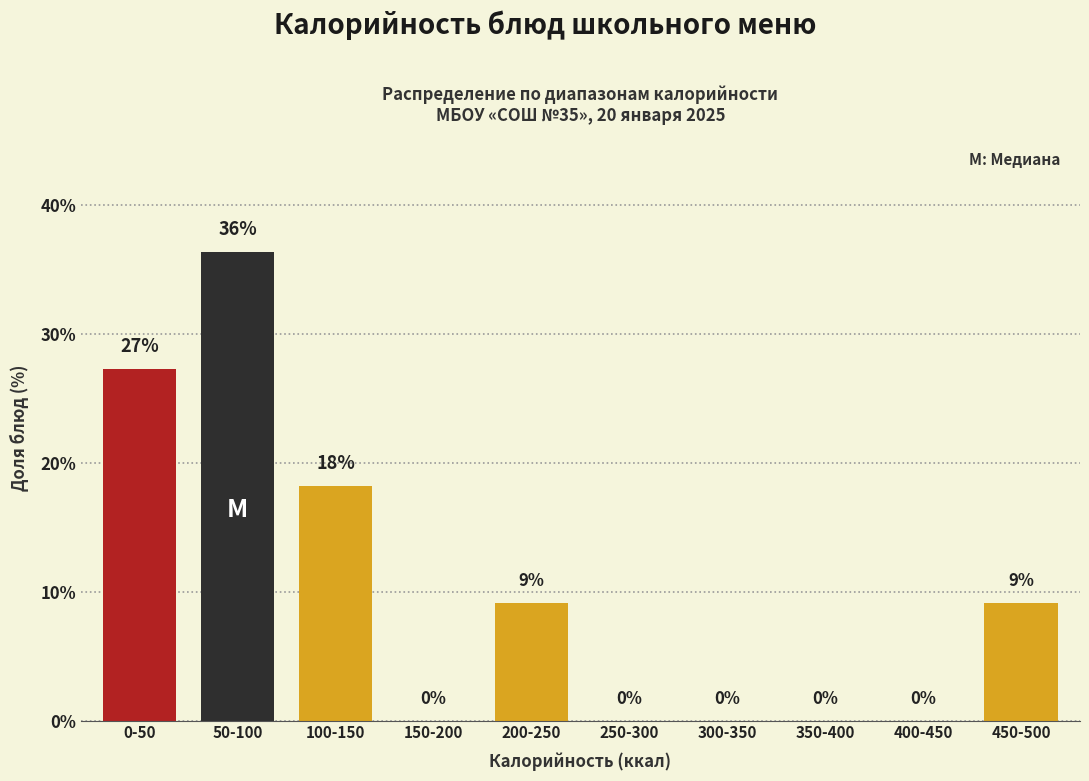

Between 400-450 and 100-150, which is larger?

100-150